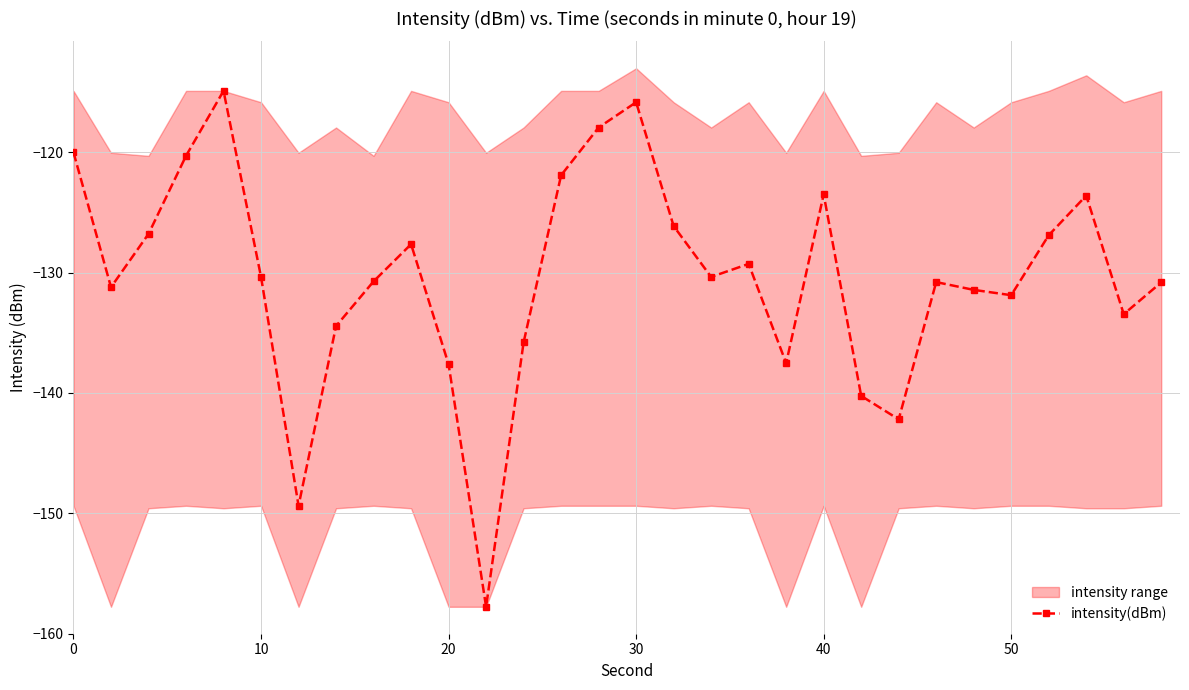

Is this an area chart (filled region under the line)?

No